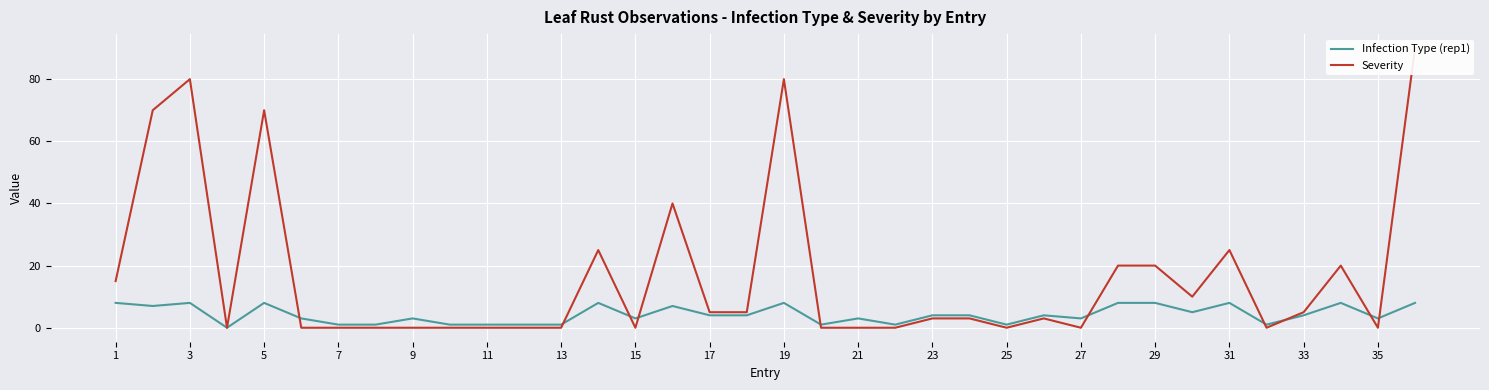

At which label does Infection Type (rep1) reach its peak?

1